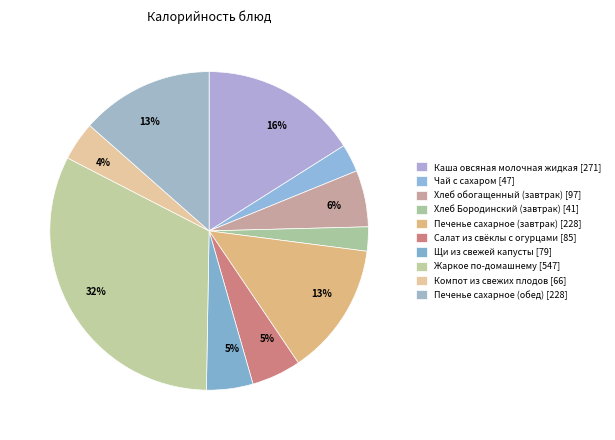

How many slices are in this pie chart?

10